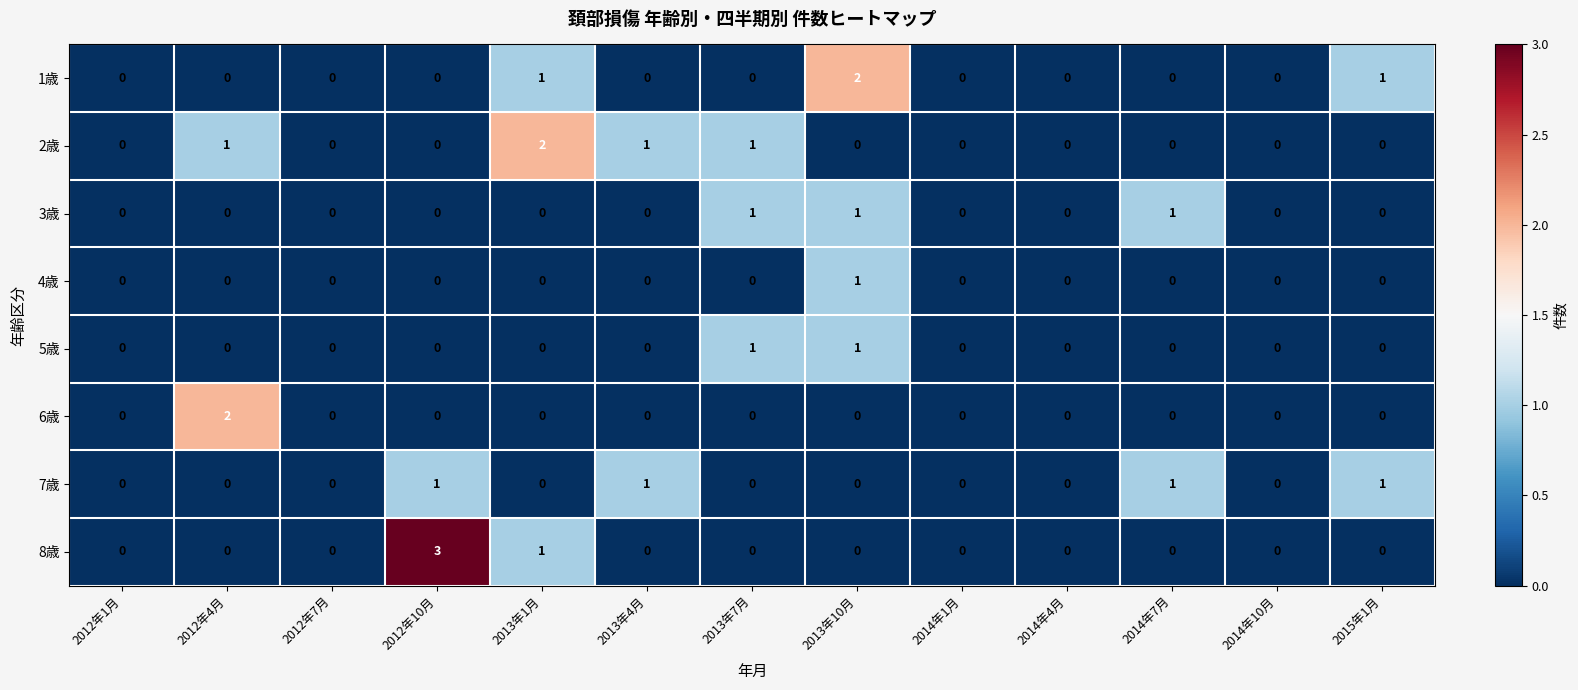

What is the sum of all 1歳 values?

4